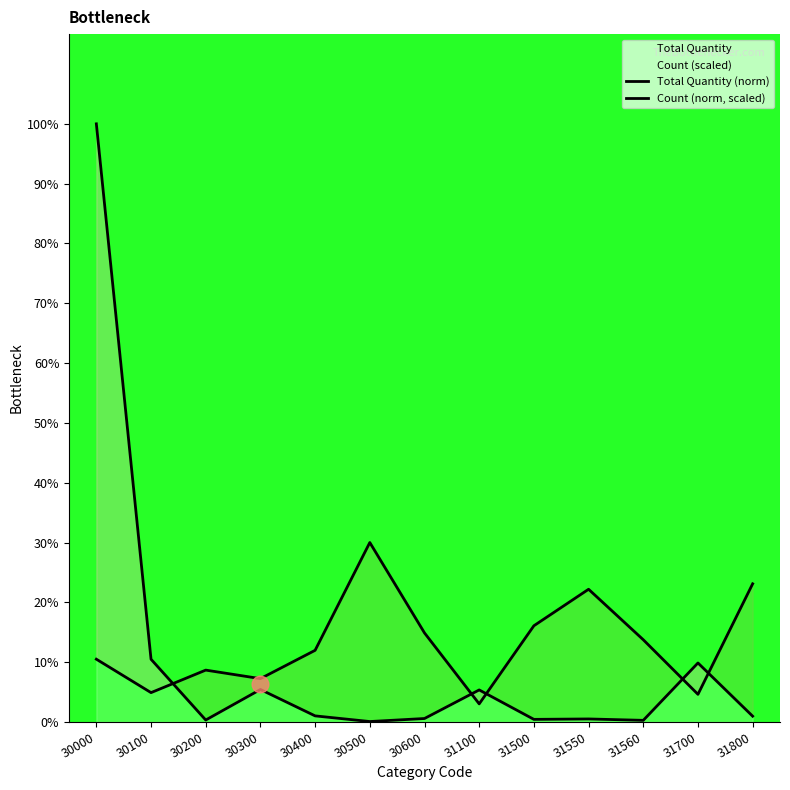

Reading left to right, what are all the values shown in this chart?

Total Quantity (norm): 1.0	0.1	0.0	0.1	0.0	0.0	0.0	0.1	0.0	0.0	0.0	0.1	0.0
Count (norm, scaled): 0.1	0.0	0.1	0.1	0.1	0.3	0.1	0.0	0.2	0.2	0.1	0.0	0.2